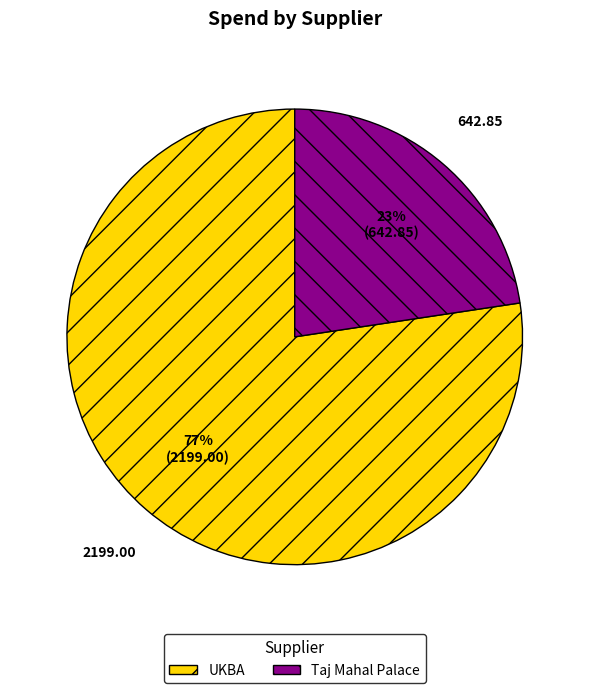

How many slices are in this pie chart?

2